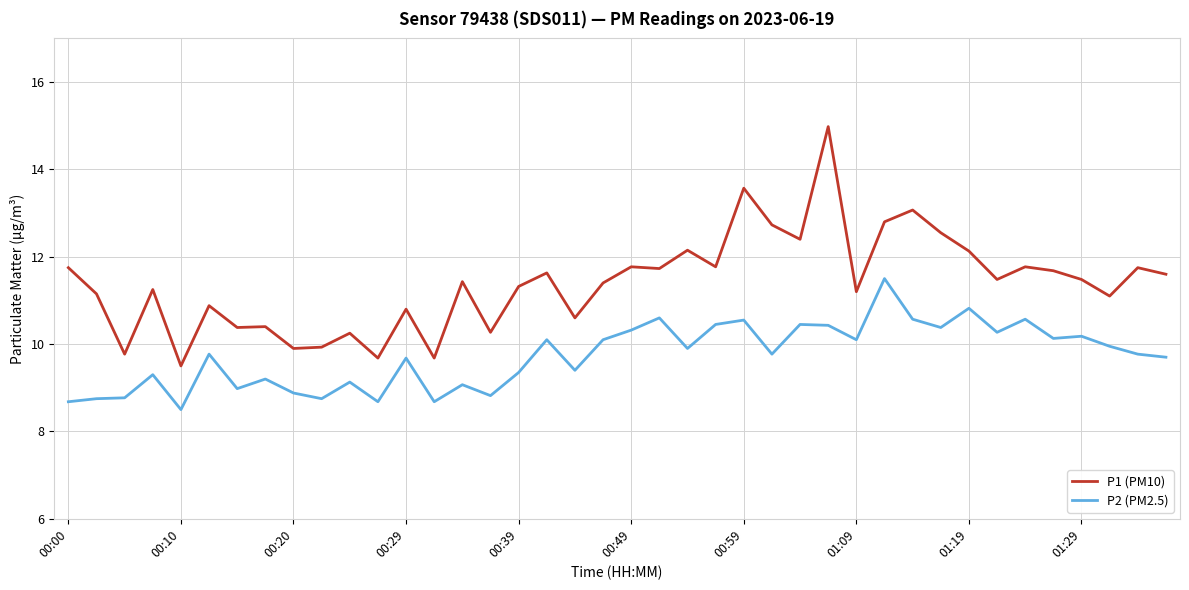

What is the sum of all P2 (PM2.5) values?

389.0